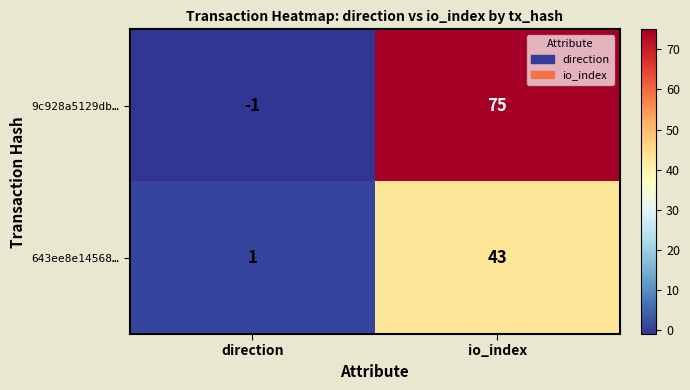

What is the greatest value displayed?

75